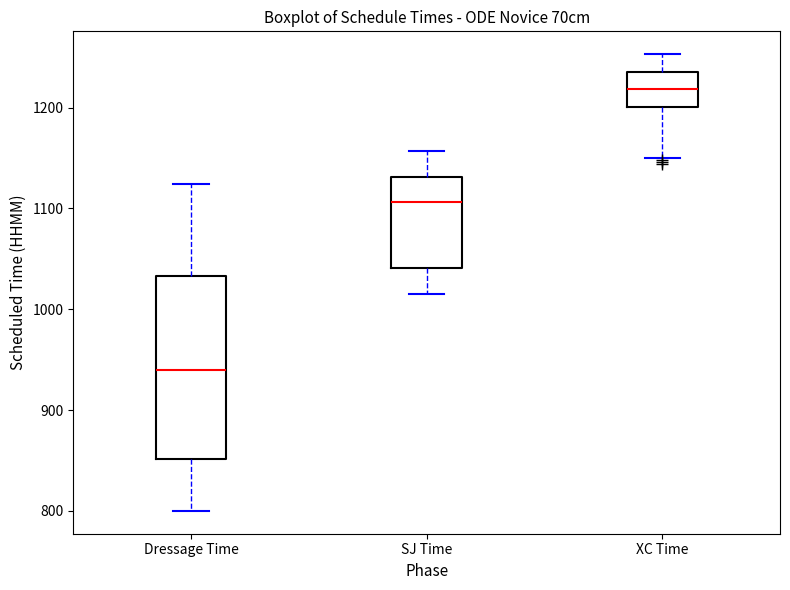

Where does the median line of the box for Dressage Time sit on the y-axis? The values are not printed on the chart, so give them approximately, as read against the axis.

940